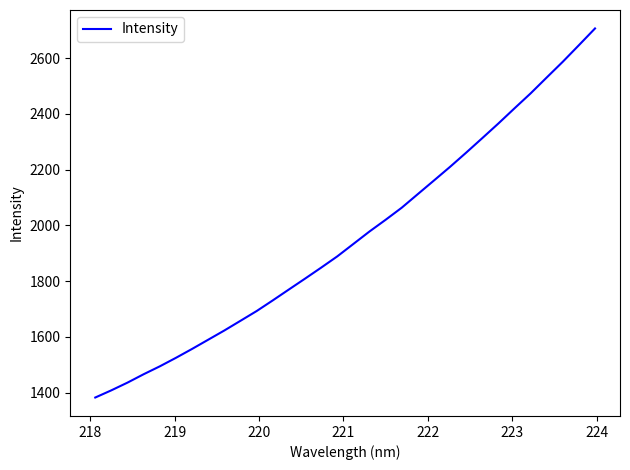

What is the minimum value shown in the chart?

1382.0